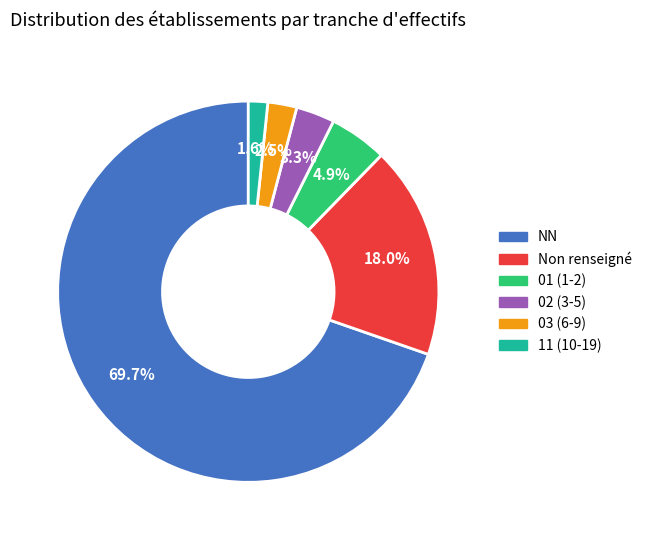

Which slice represents more than half of the pie?

NN